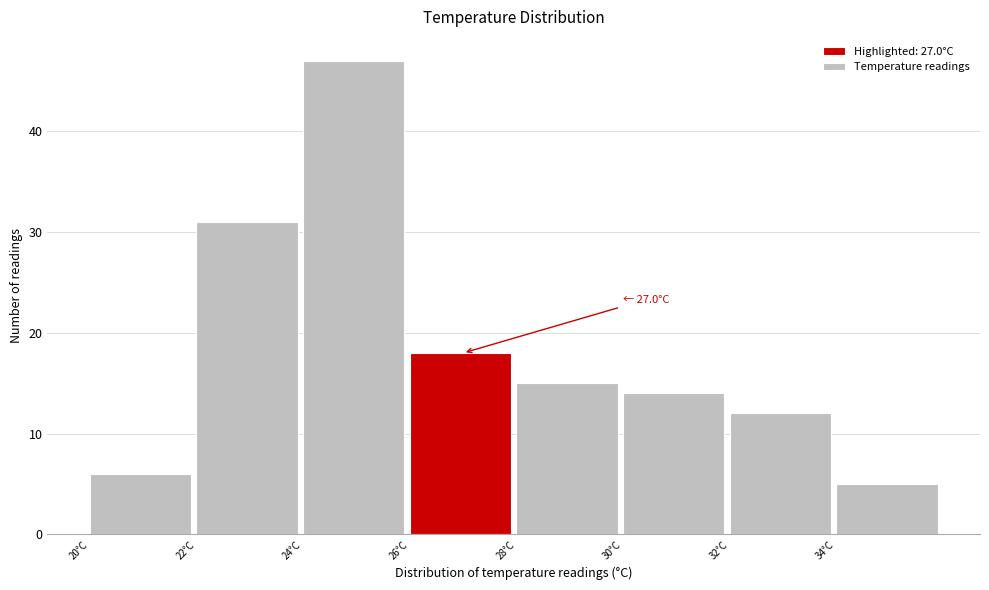

Over which range of the x-axis is the bar tallest?

24 to 26